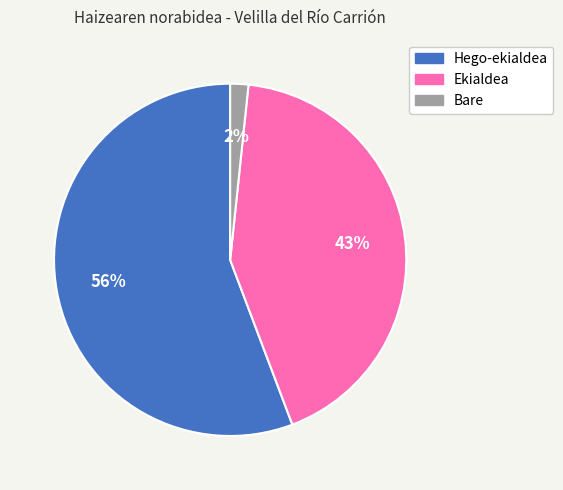

Does any single category account for the majority?

Yes